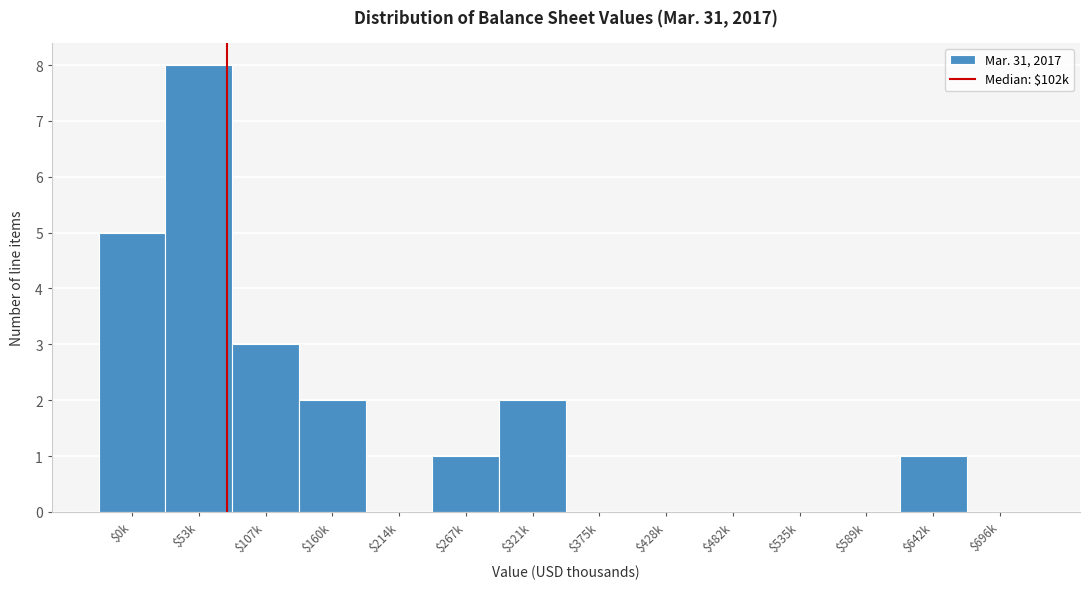

The chart shows a value of -2 at $214k. True or false?

False